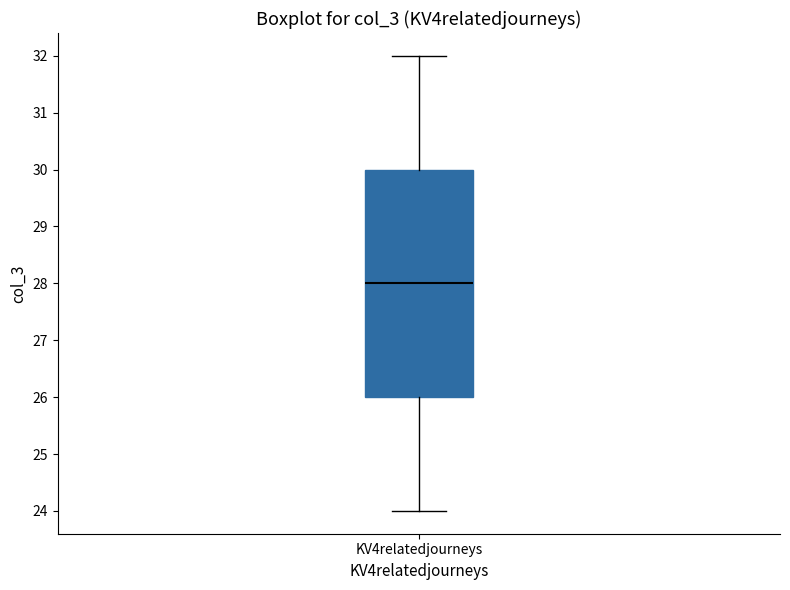

Read this box plot against the y-axis: the position of the median line, the range covered by the box, and the ends of both whiskers. The values are not printed on the chart, so give them approximately, as read against the axis.

median 28, box 26 to 30, whiskers 24 to 32